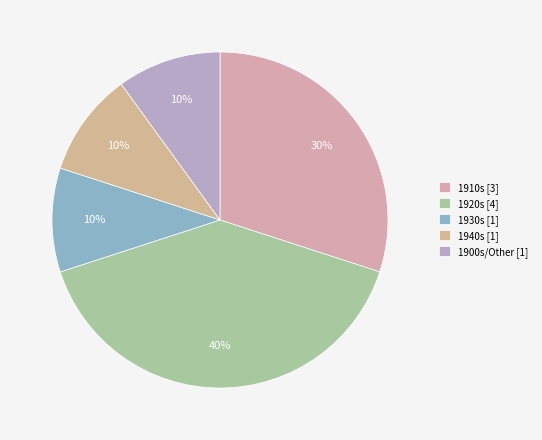

Which category has the biggest portion of the pie?

1920s [4]